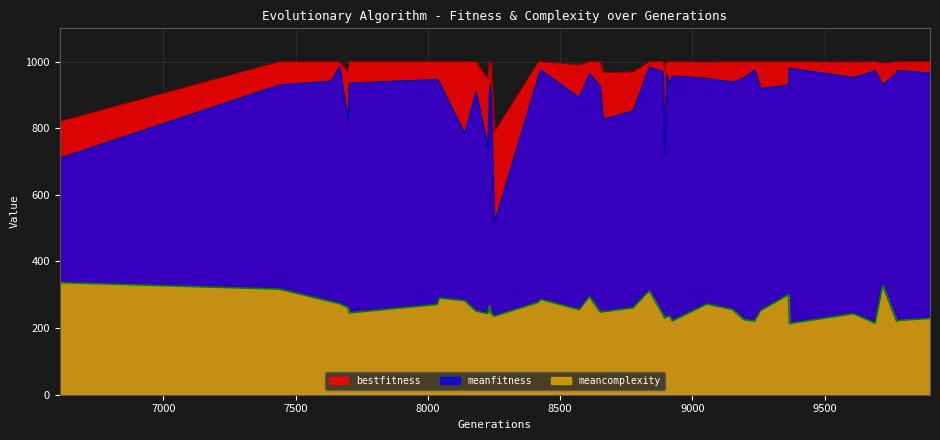

What is the highest value of the meanfitness series?

984.6